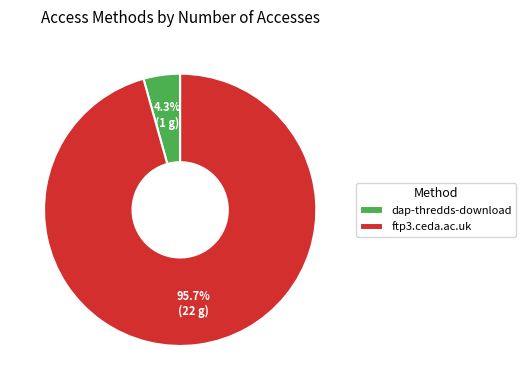

What portion of the pie excludes ftp3.ceda.ac.uk?

4.3%